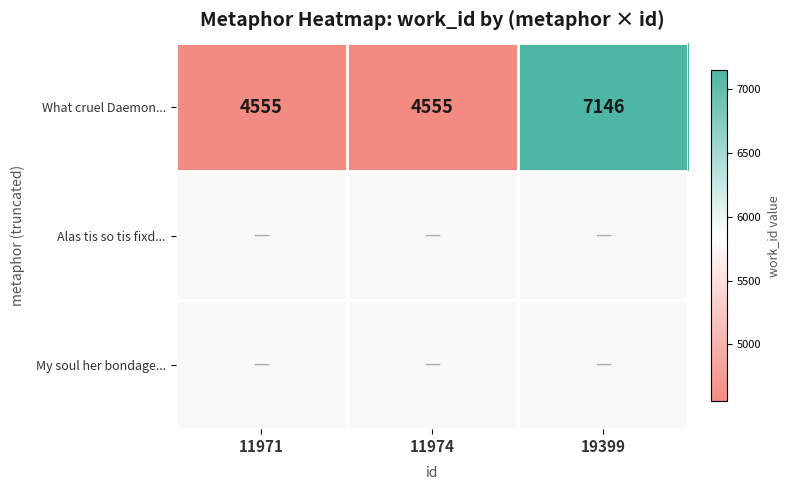

True or false: What cruel Daemon... has a value of 6553 at 11974.

False